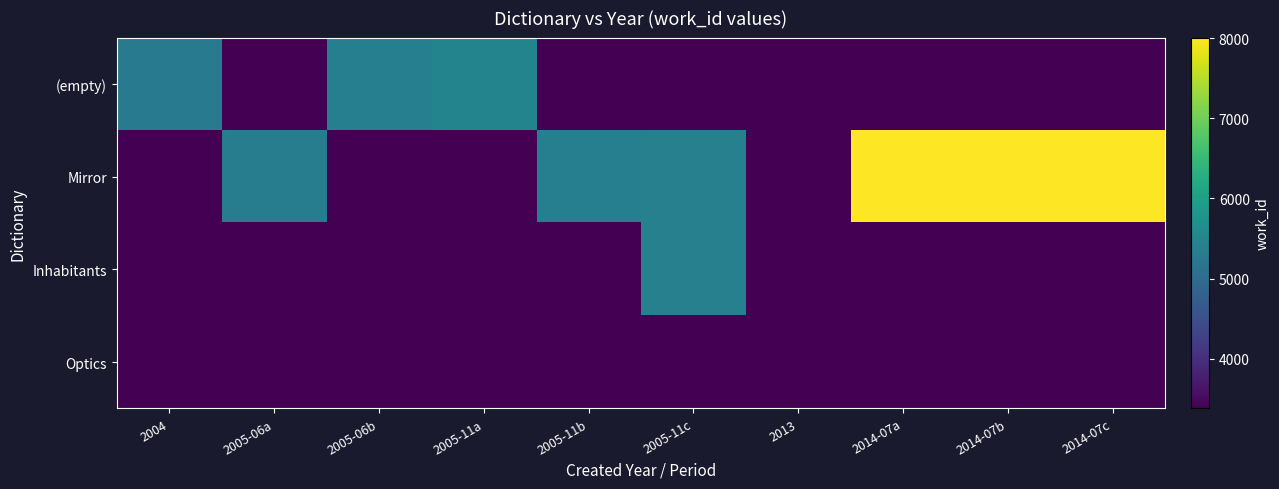

Which series has the largest total across all categories?

Mirror